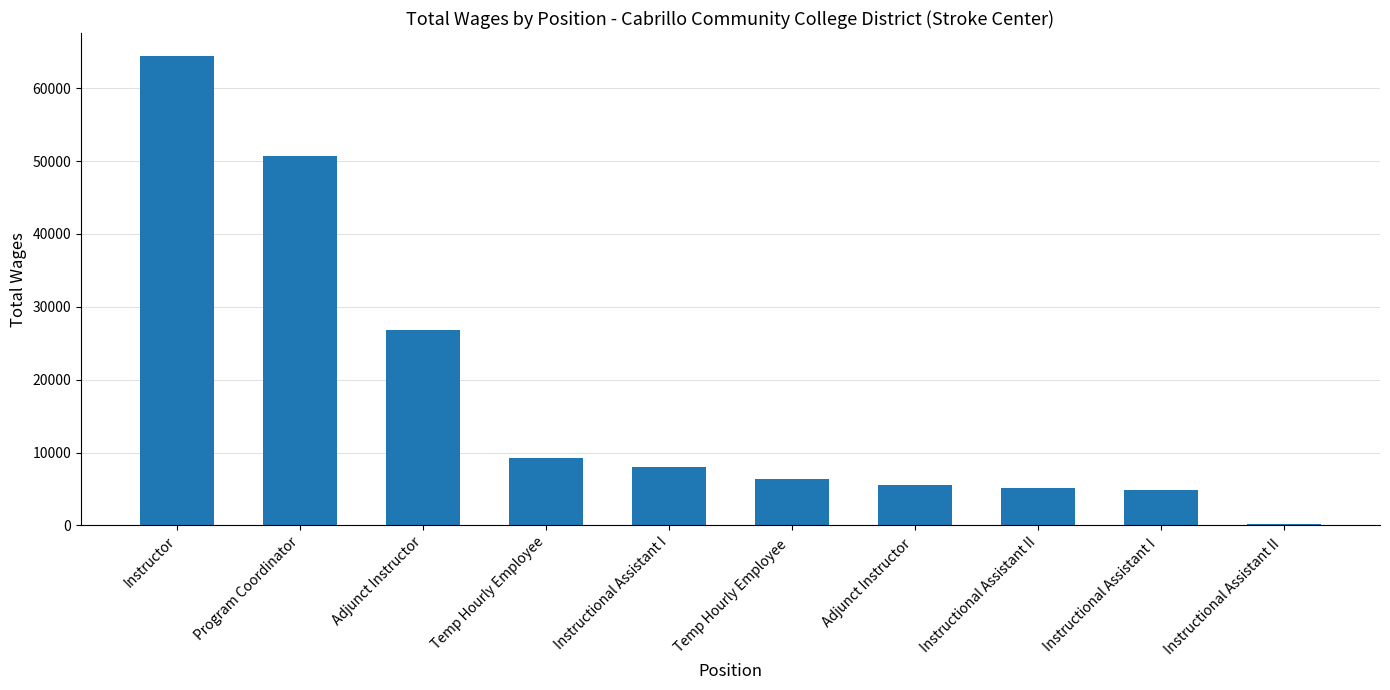

The chart shows a value of 7366 at Adjunct Instructor. True or false?

False